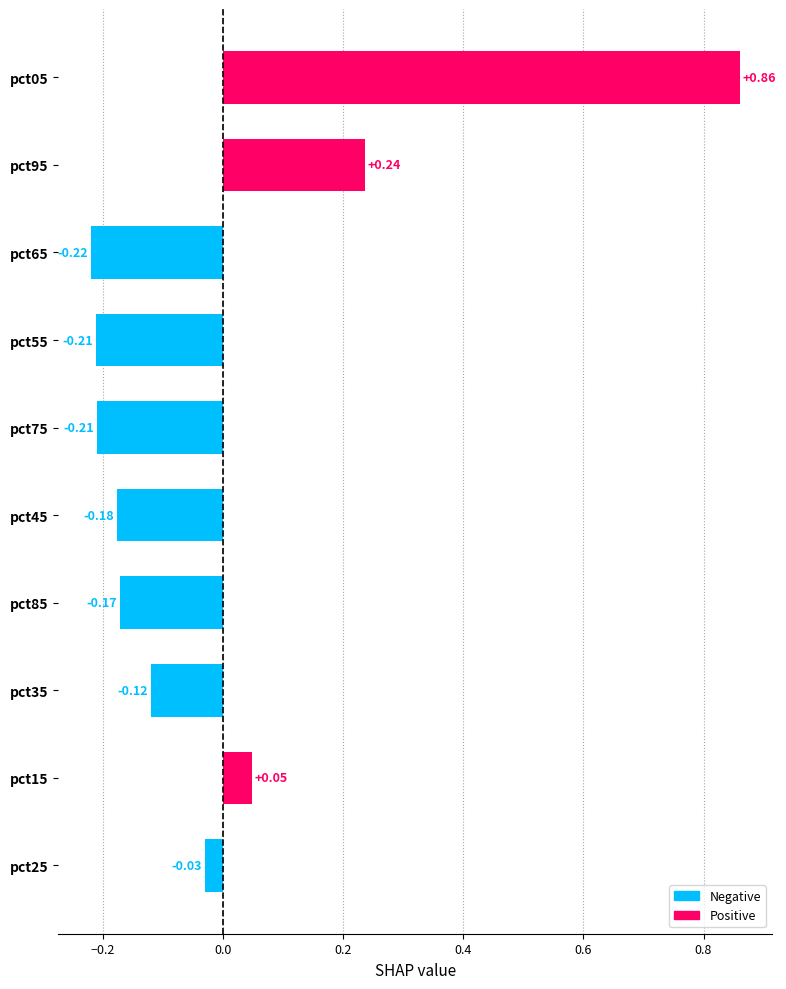

What is the change in value from pct55 to pct25?

+0.2